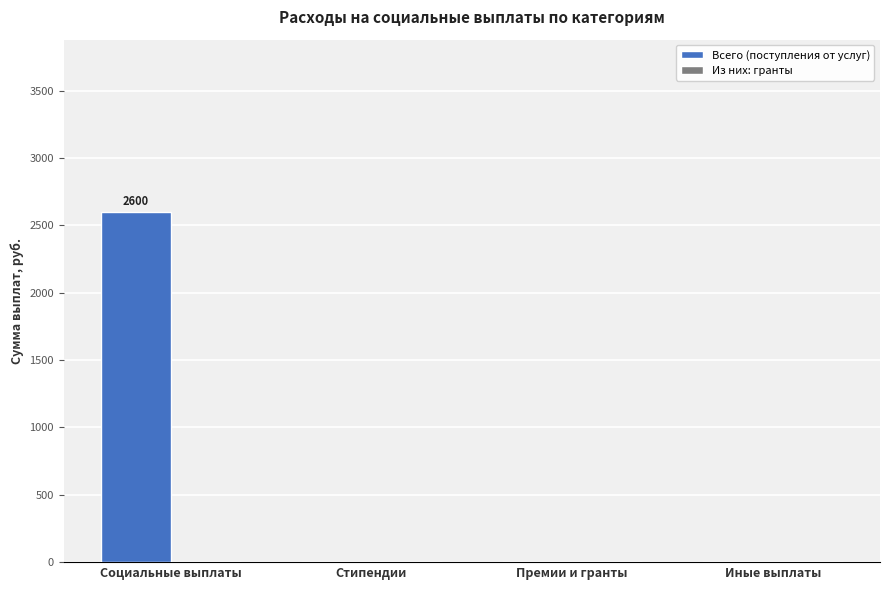

Which has a higher value, Иные выплаты or Социальные выплаты?

Социальные выплаты